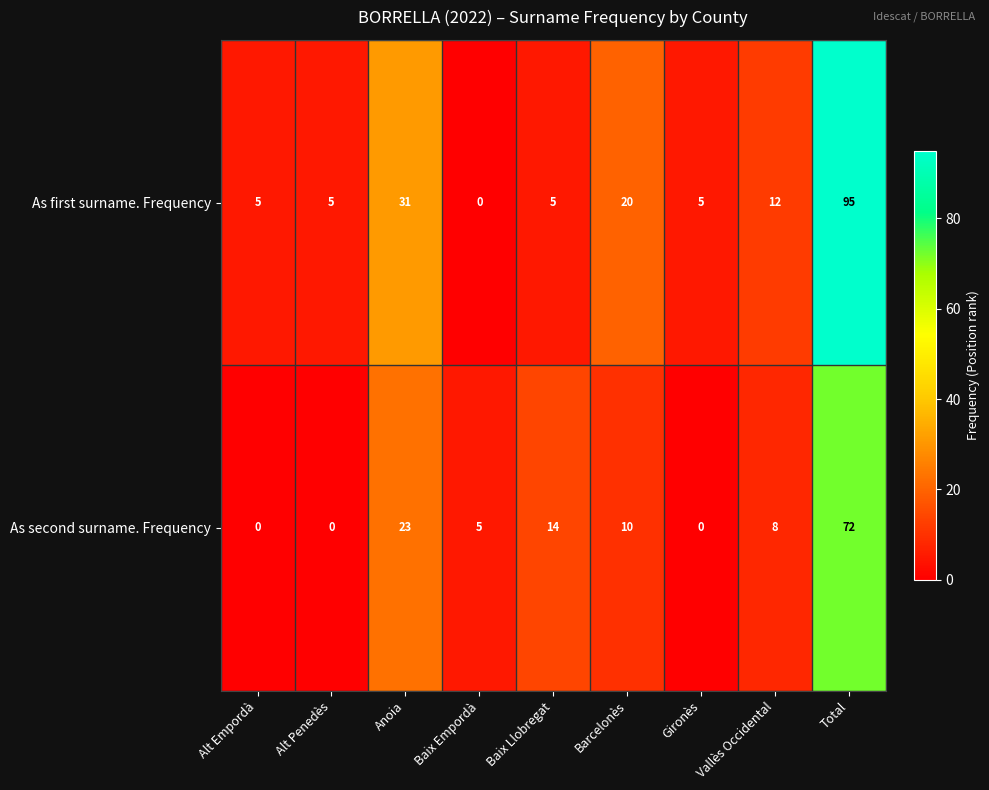

Is the value of As second surname. Frequency at Barcelonès greater than the value of As first surname. Frequency at Anoia?

No